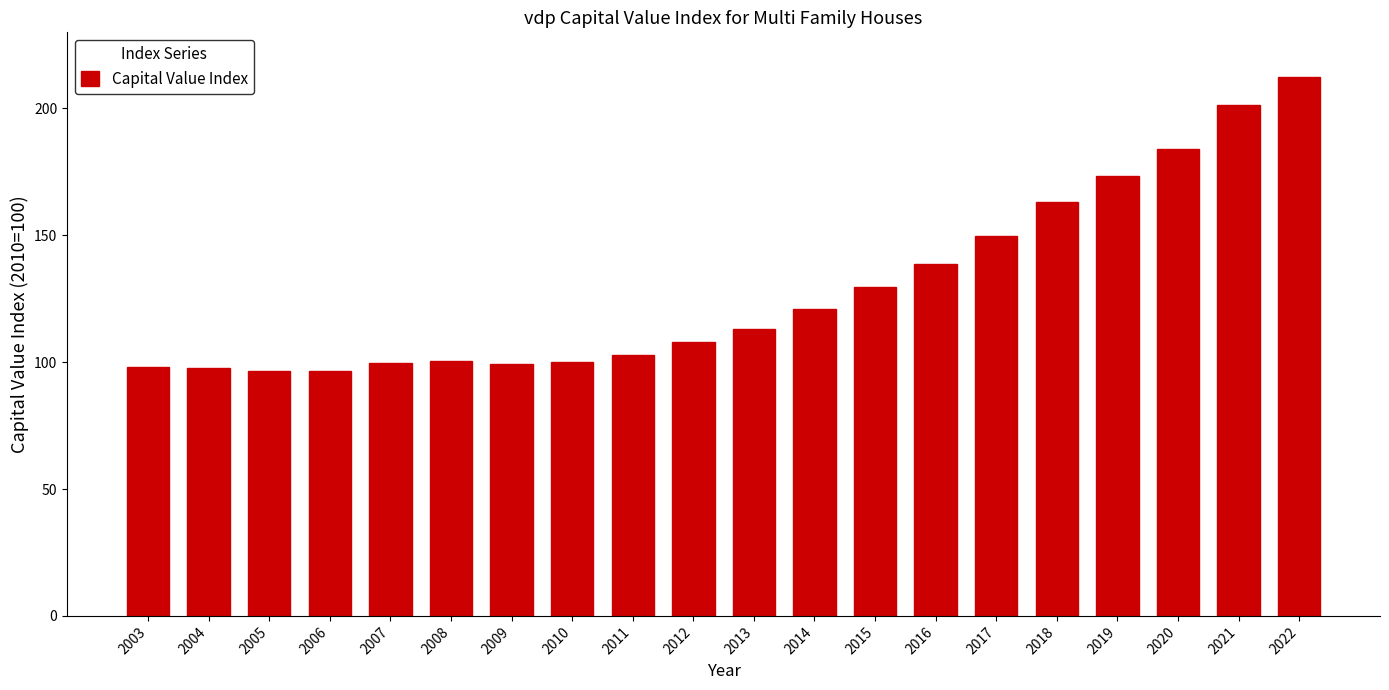

What is the change in value from 2005 to 2022?

+115.8